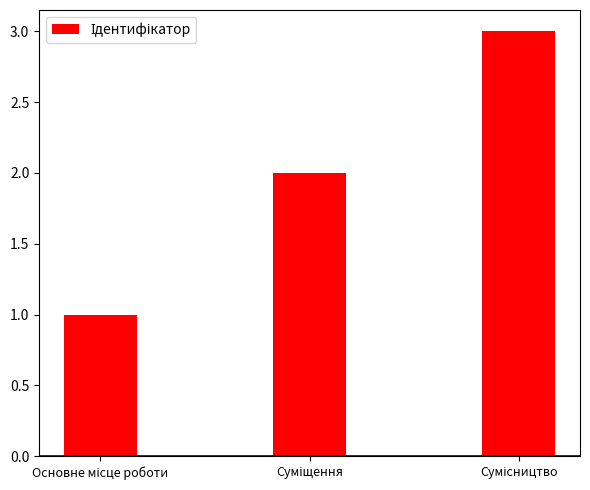

What is the greatest value displayed?

3